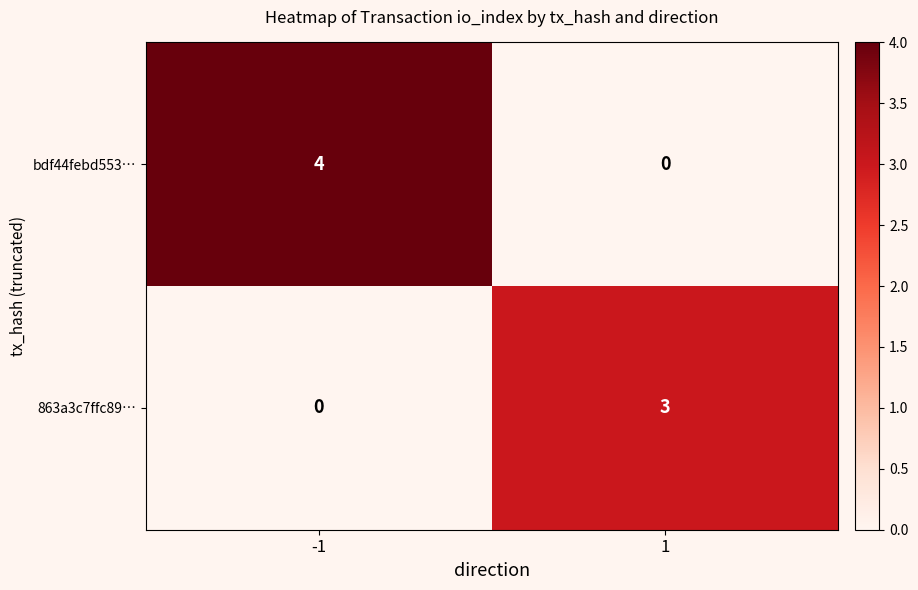

What is the difference between the bdf44febd553… values at -1 and 1?

4